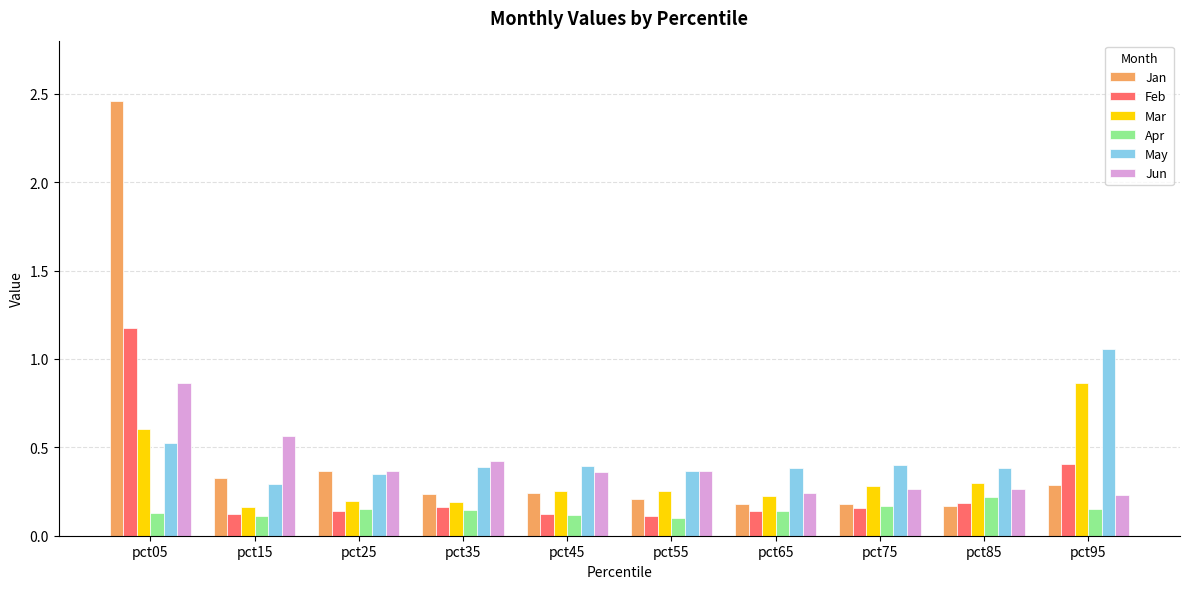

At which category is the sum across all series the highest?

pct05